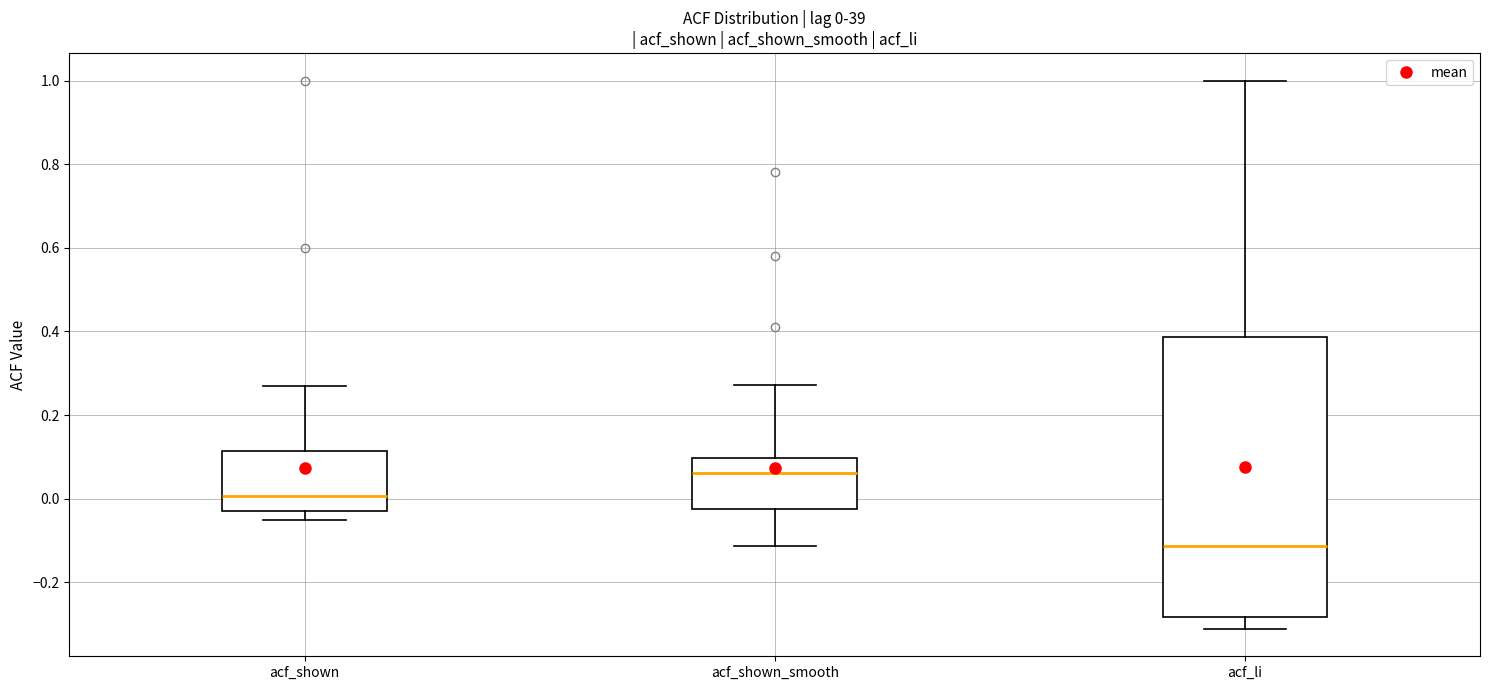

Which box has the lowest median line?

acf_li